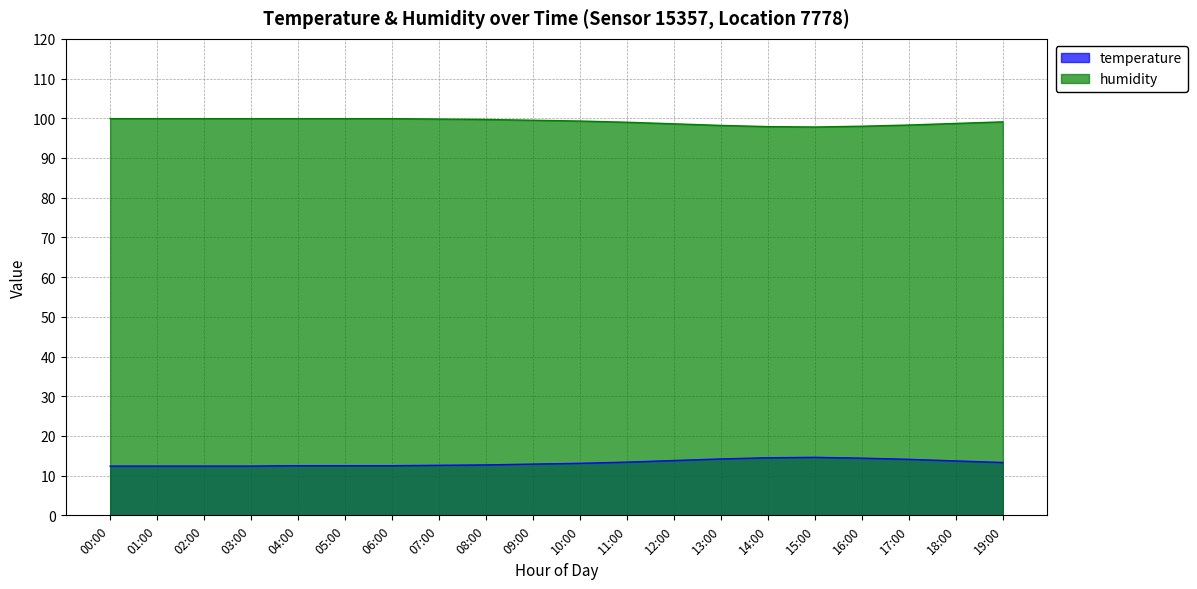

What is the minimum value shown in the chart?

12.4